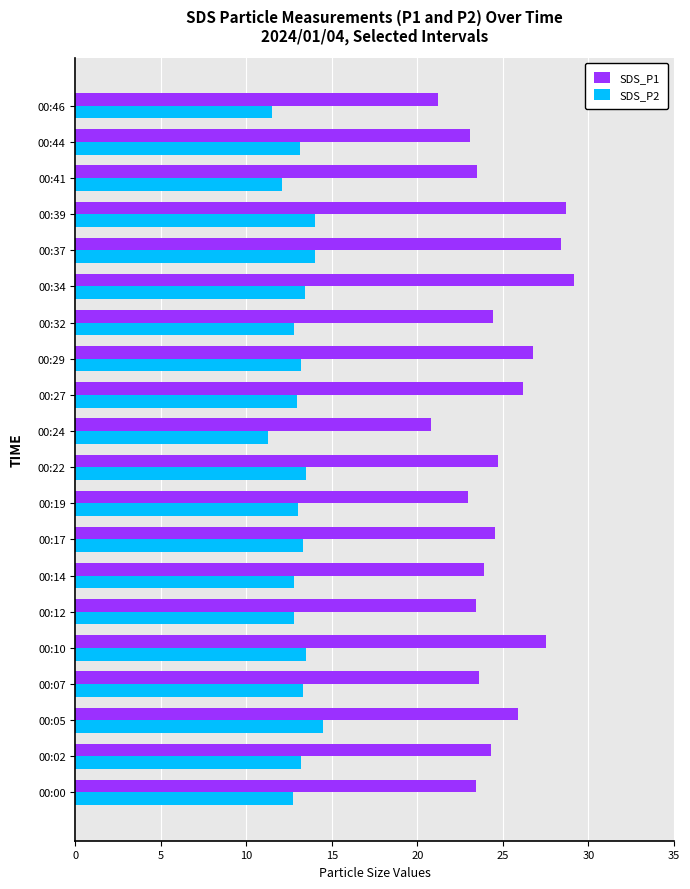

Count the number of data series in this chart.

2